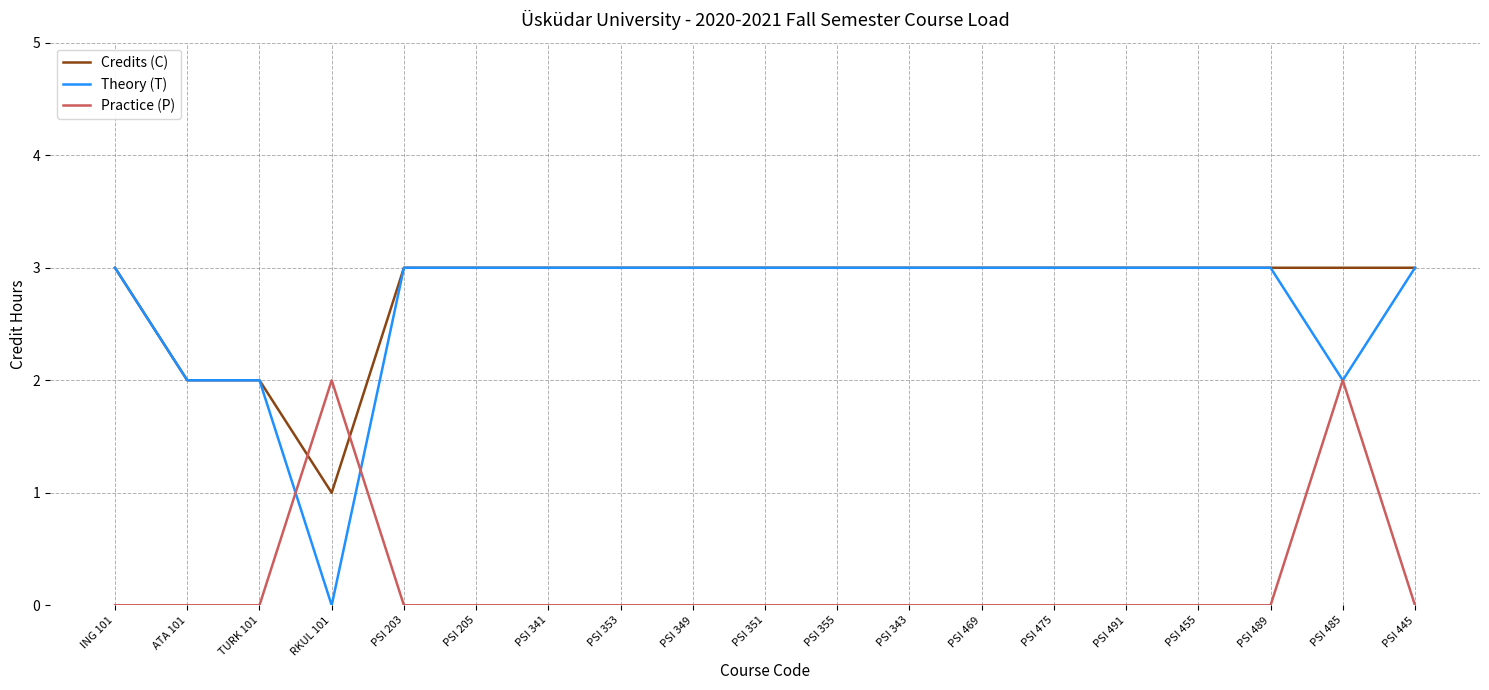

What position from the right is PSI 341?

13